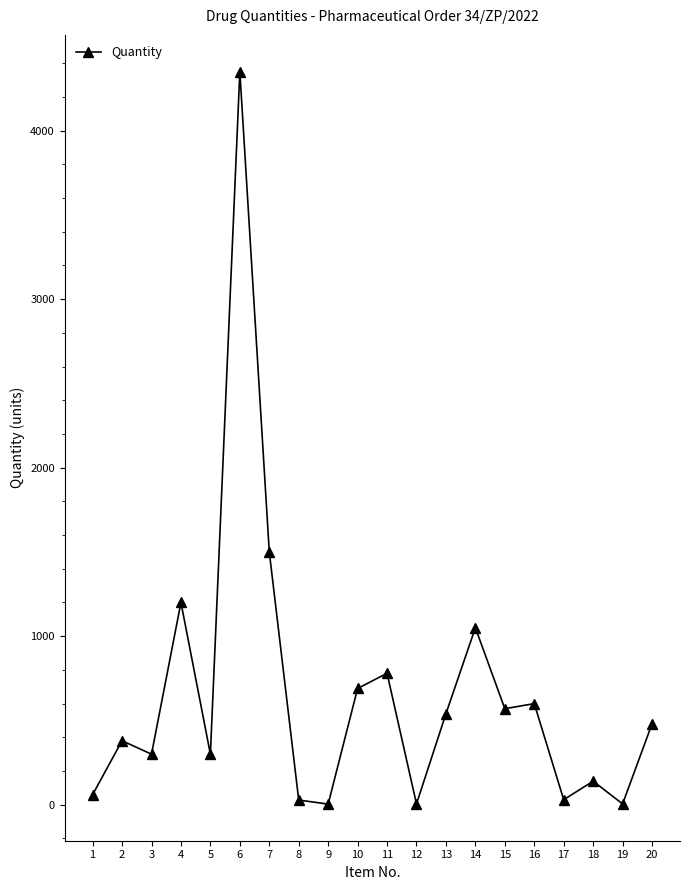

What is the greatest value displayed?

4350